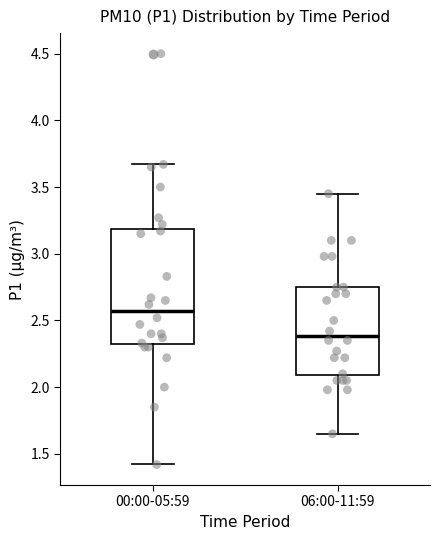

Where does the median line of the box for 00:00-05:59 sit on the y-axis? The values are not printed on the chart, so give them approximately, as read against the axis.

2.55